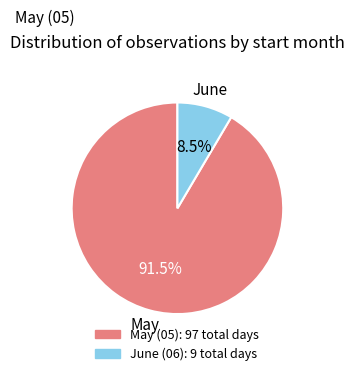

How many slices are in this pie chart?

2